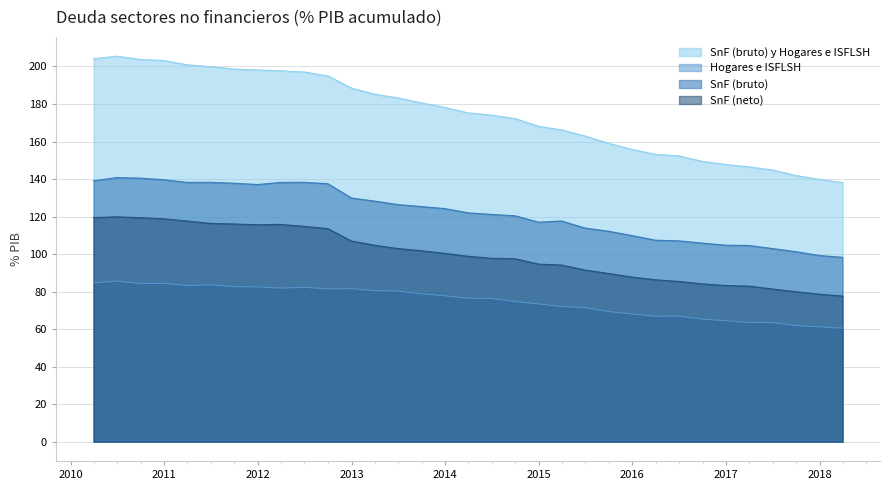

In SnF (bruto) y Hogares e ISFLSH, how many points are higher than both neighbors (excluding endpoints)?

1